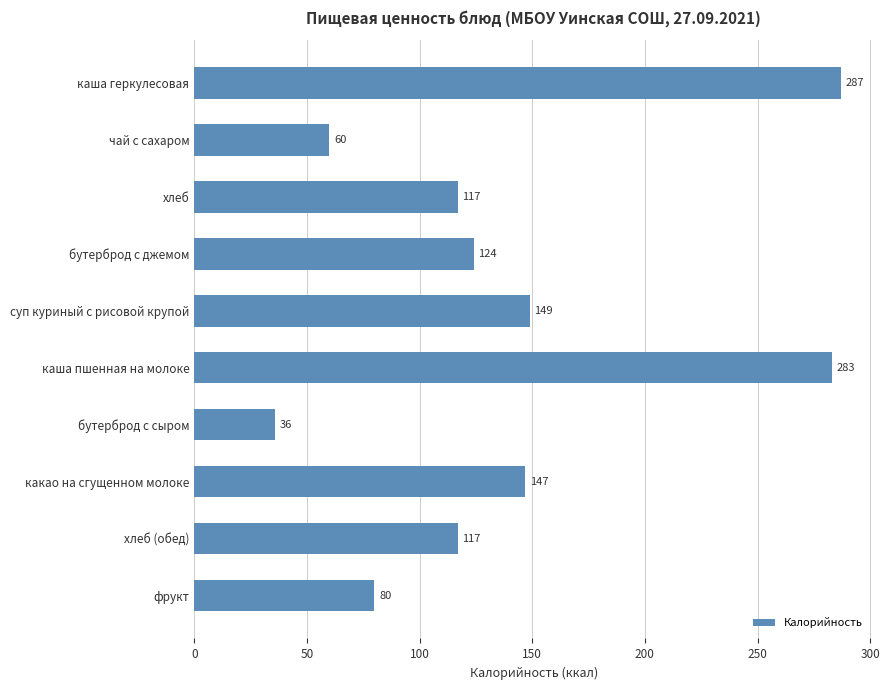

The chart shows a value of 149 at суп куриный с рисовой крупой. True or false?

True